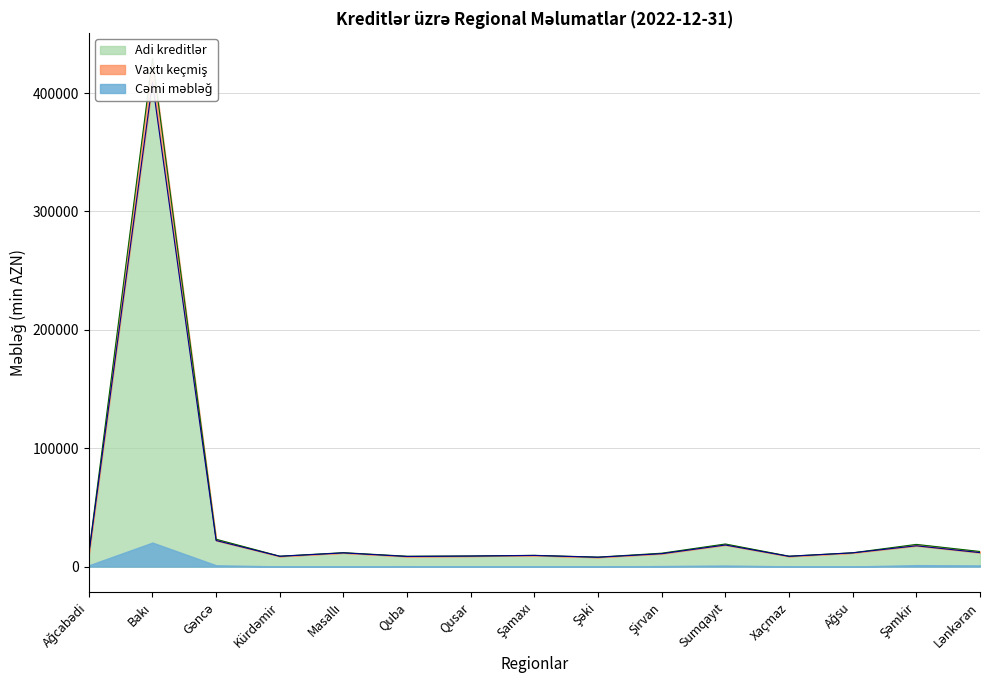

True or false: Cəmi məbləğ and Adi kreditlər intersect in this chart.

False